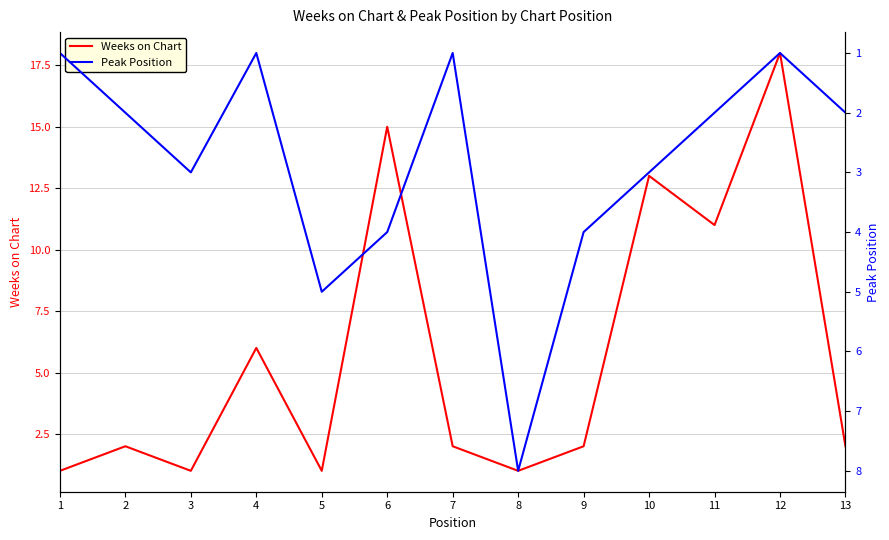

Rank the series by their maximum value, from lowest to highest.

Peak Position, Weeks on Chart